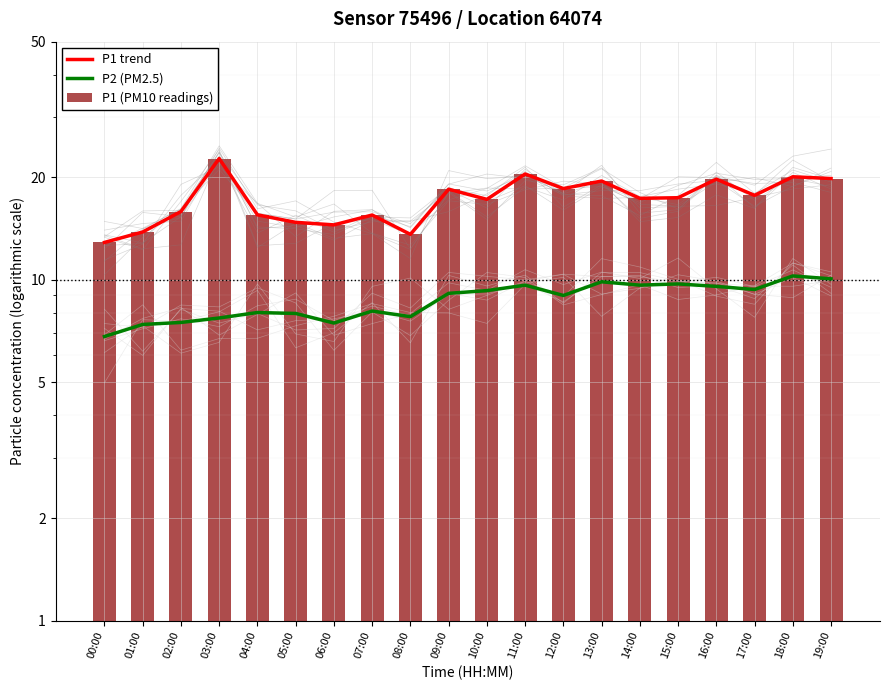

What is the sum of the P2 (PM2.5) values at 00:00 and 11:00?

16.5